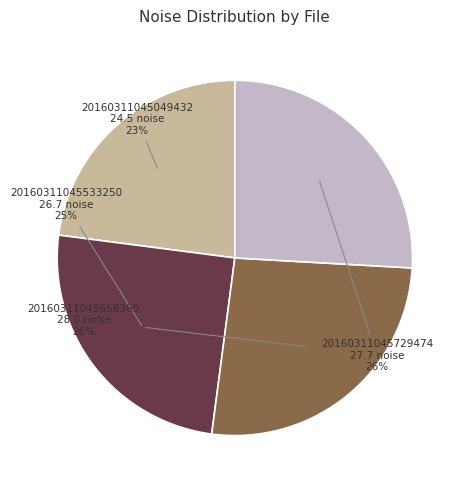

To the nearest percent, what is the average slice percentage?

25%